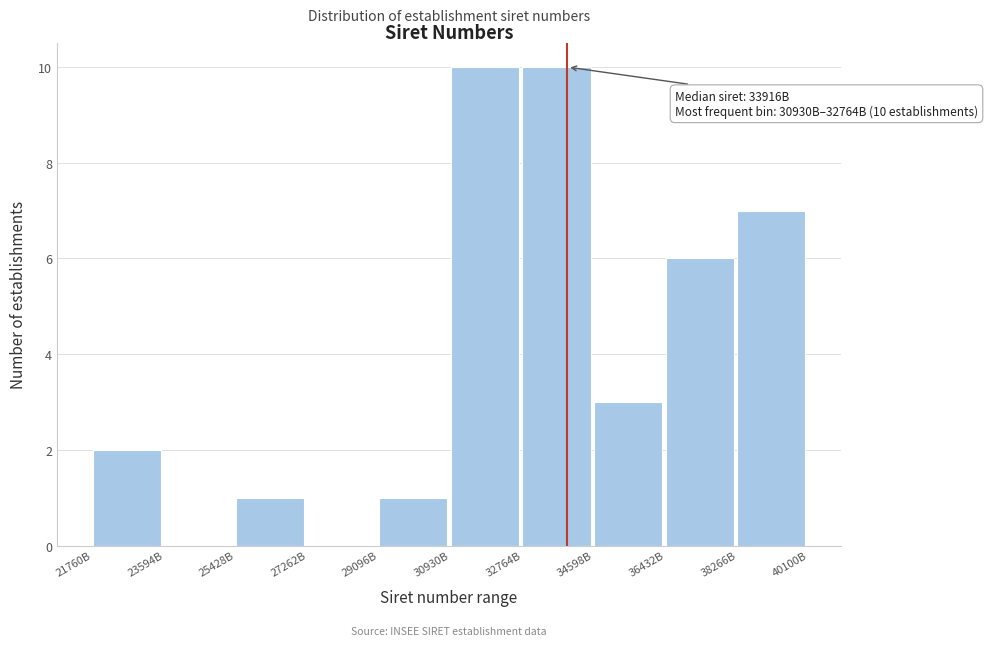

Reading right to left, what are all the values shown in this chart?

38266B=7	36432B=6	34598B=3	32764B=10	30930B=10	29096B=1	27262B=0	25428B=1	23594B=0	21760B=2